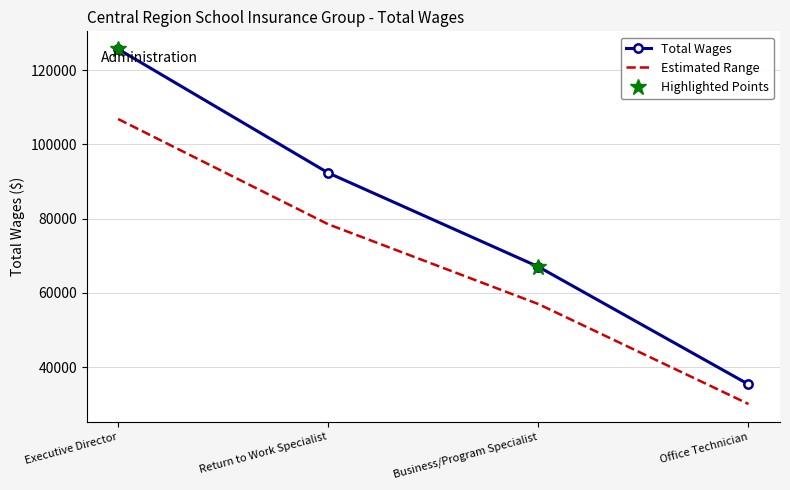

What is the difference between the maximum and minimum values?

90387